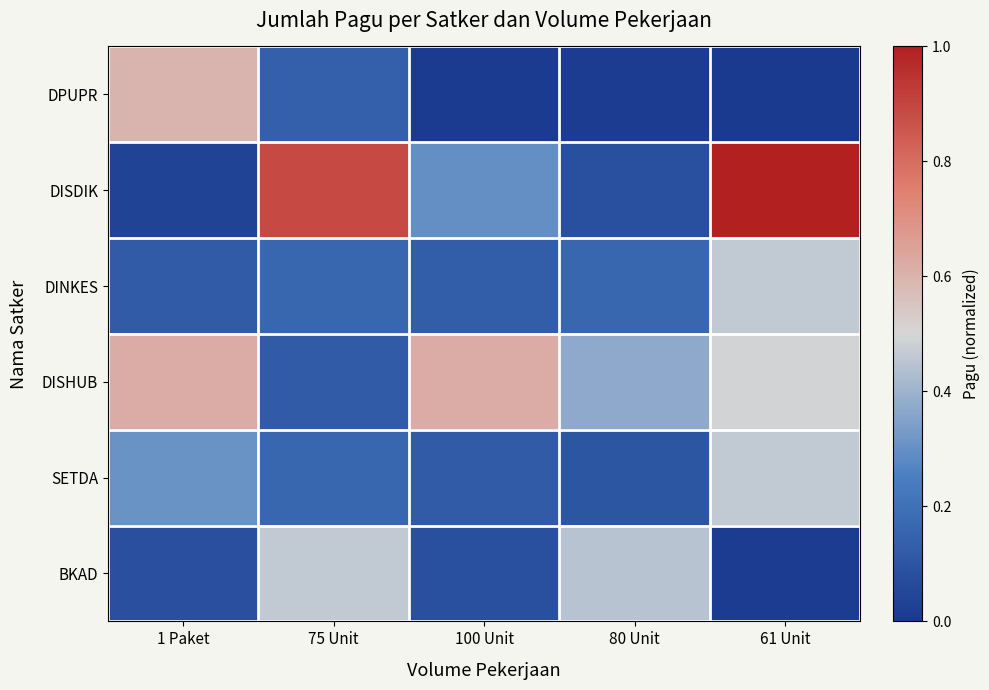

Rank the series by their maximum value, from lowest to highest.

DINKES, SETDA, BKAD, DPUPR, DISHUB, DISDIK